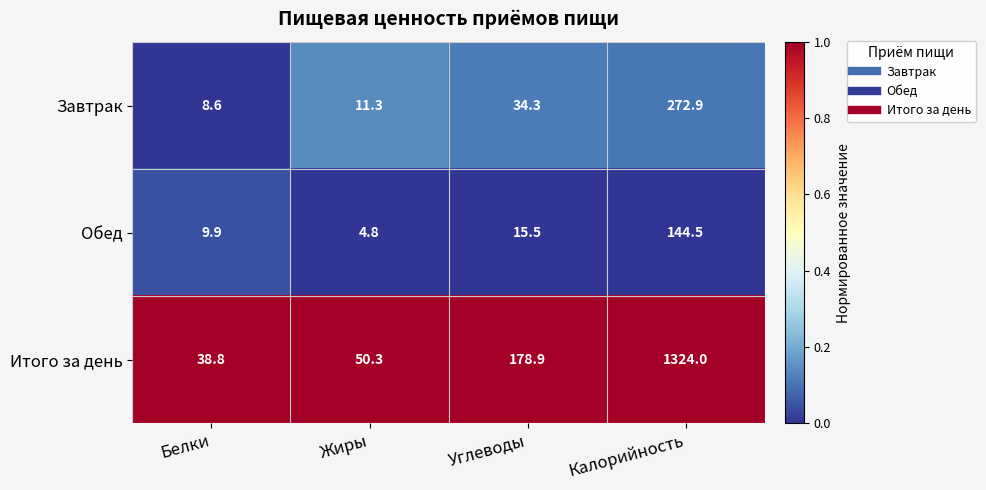

Which category has the lowest value across all series?

Жиры